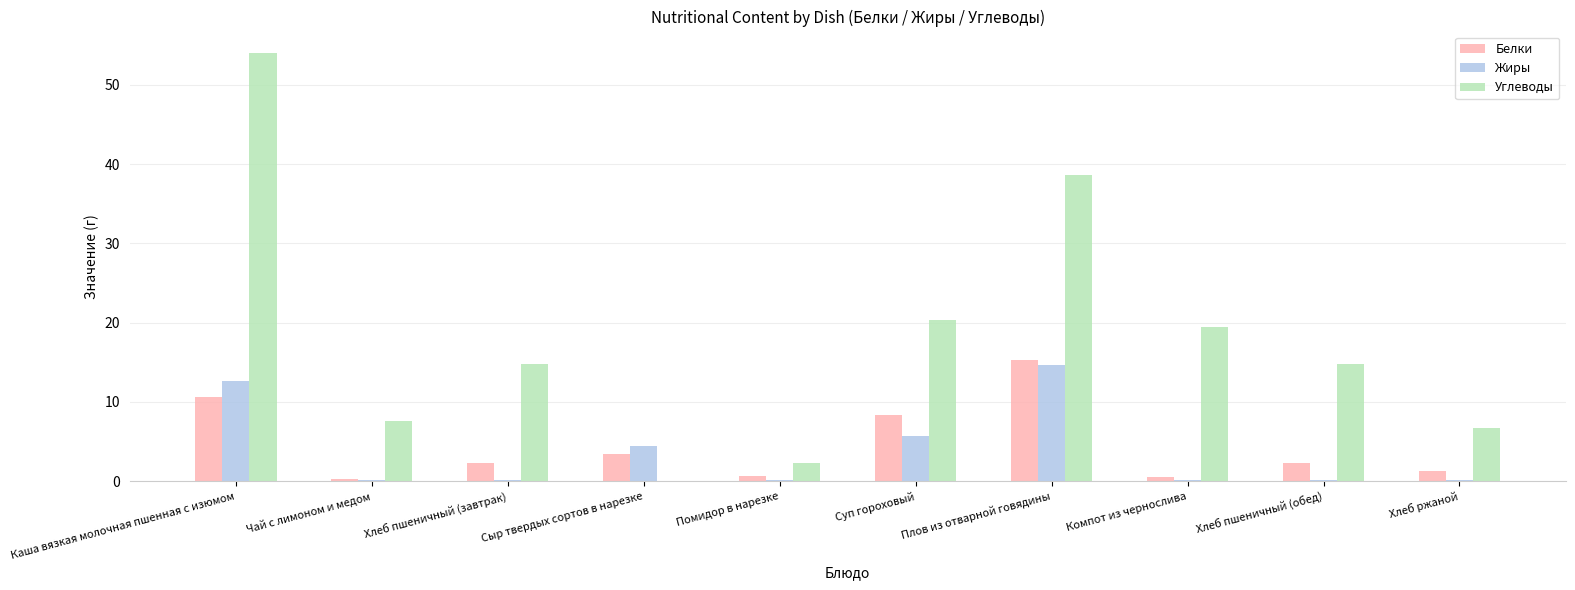

Which label corresponds to the largest value in the chart?

Каша вязкая молочная пшенная с изюмом